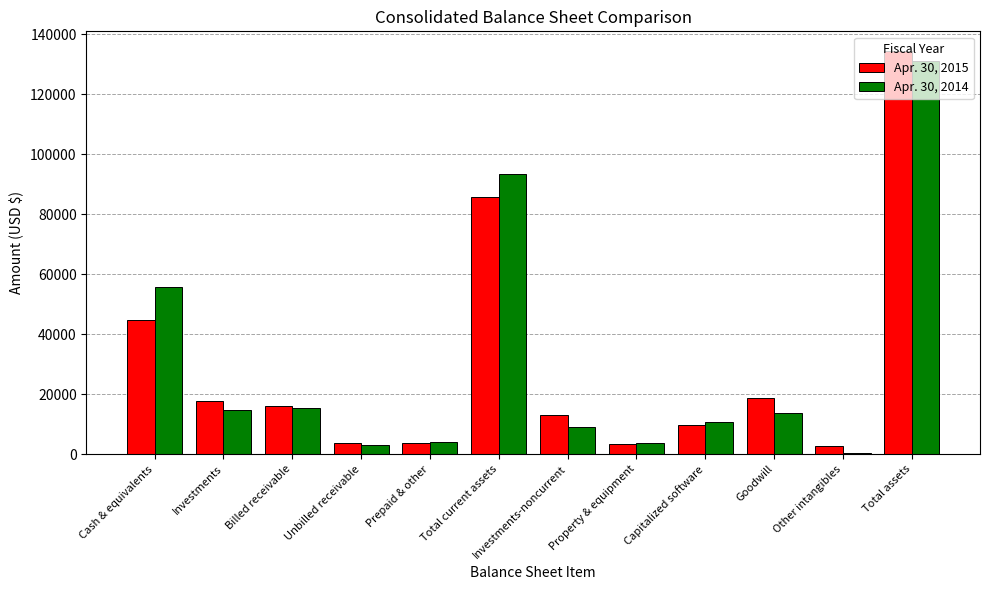

What is the difference between the Apr. 30, 2015 values at Goodwill and Prepaid & other?

15001